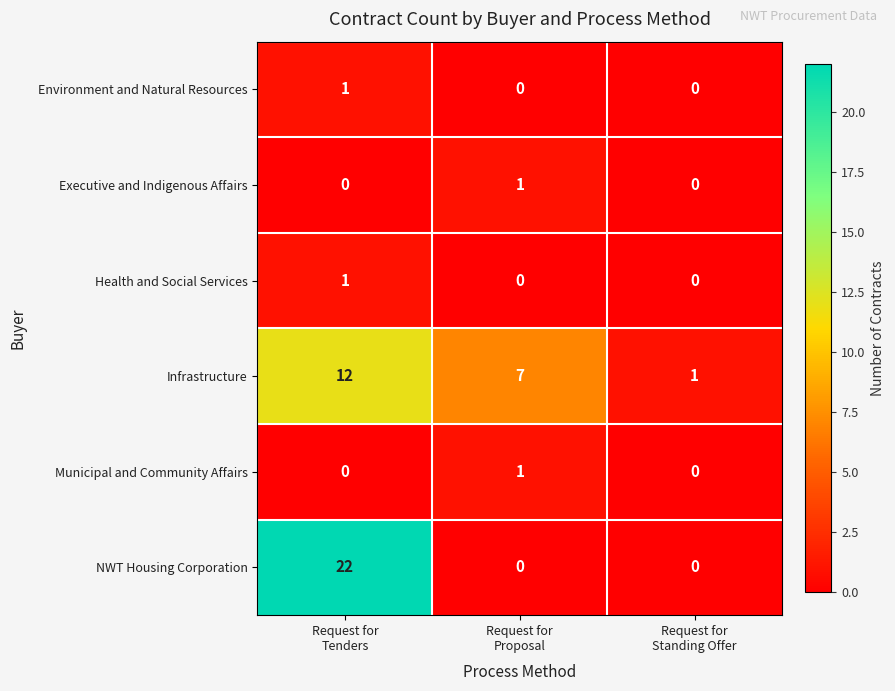

What is the spread (max minus min) of values at Request for
Proposal?

7